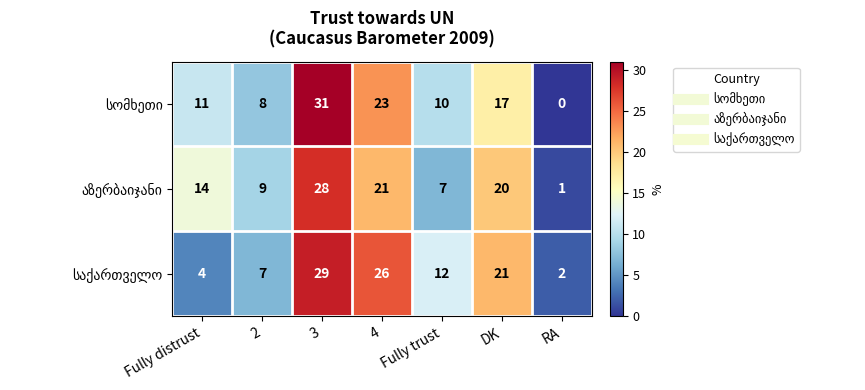

Which label corresponds to the largest value in the chart?

3